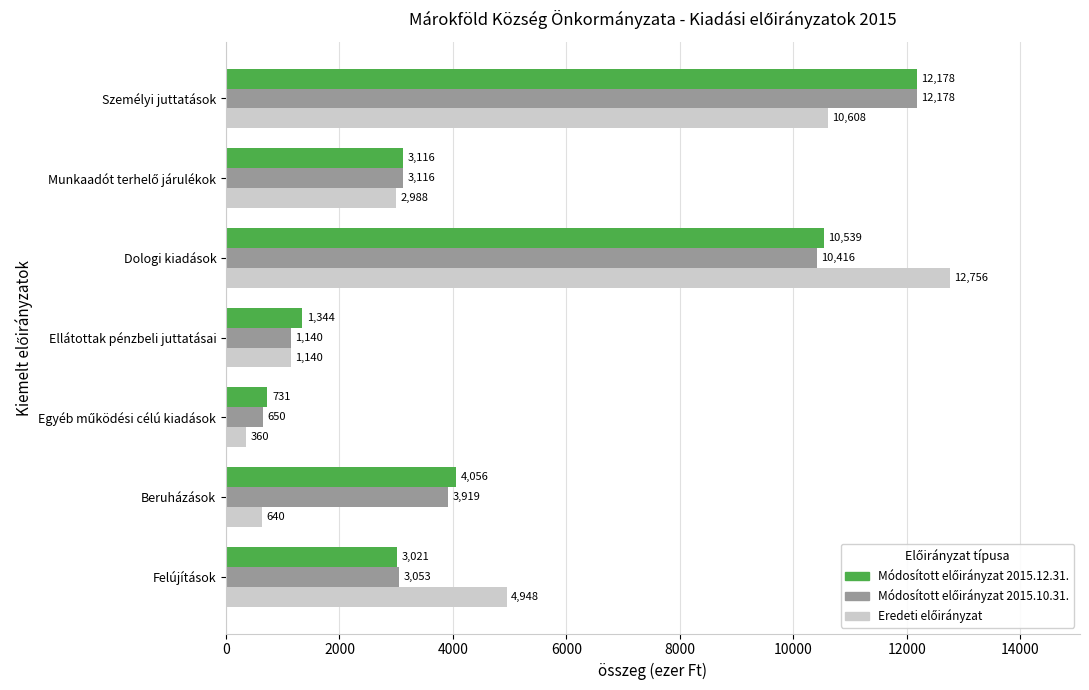

What is the total value across all series at Személyi juttatások?

34964